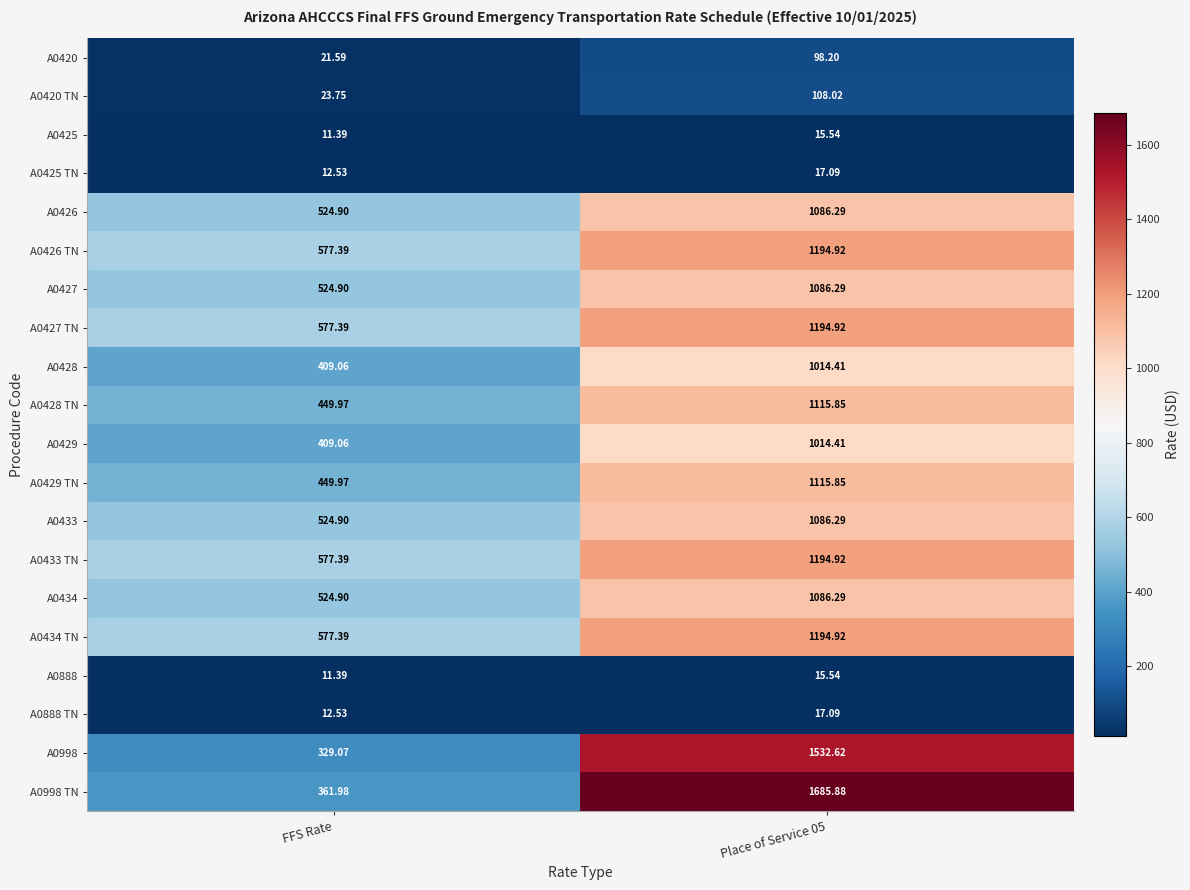

How many series are shown in this chart?

20